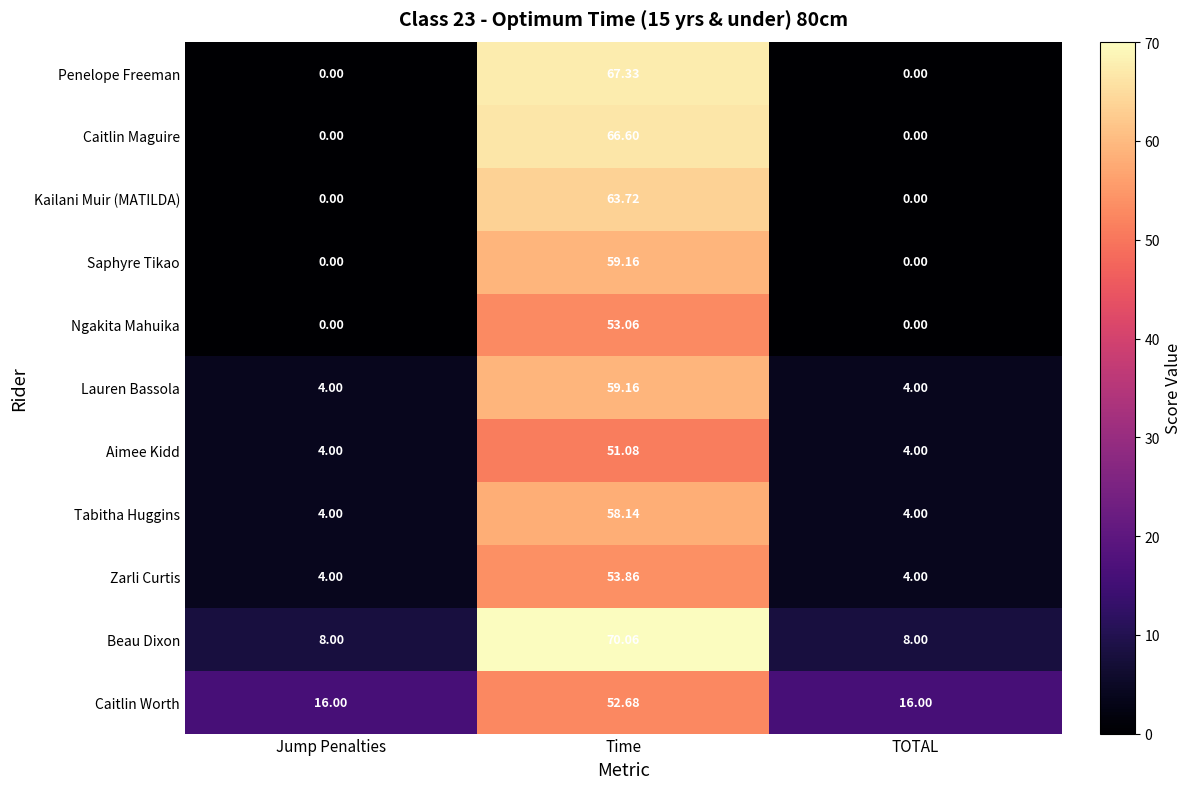

Which category has the highest value in the Zarli Curtis series?

Time